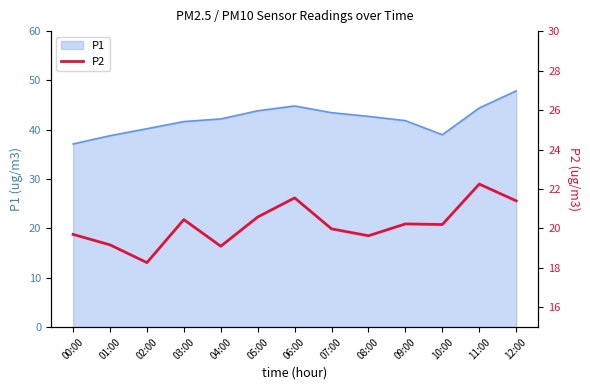

List the labels in order of value, largest first.

11:00, 06:00, 12:00, 05:00, 03:00, 09:00, 10:00, 07:00, 00:00, 08:00, 01:00, 04:00, 02:00